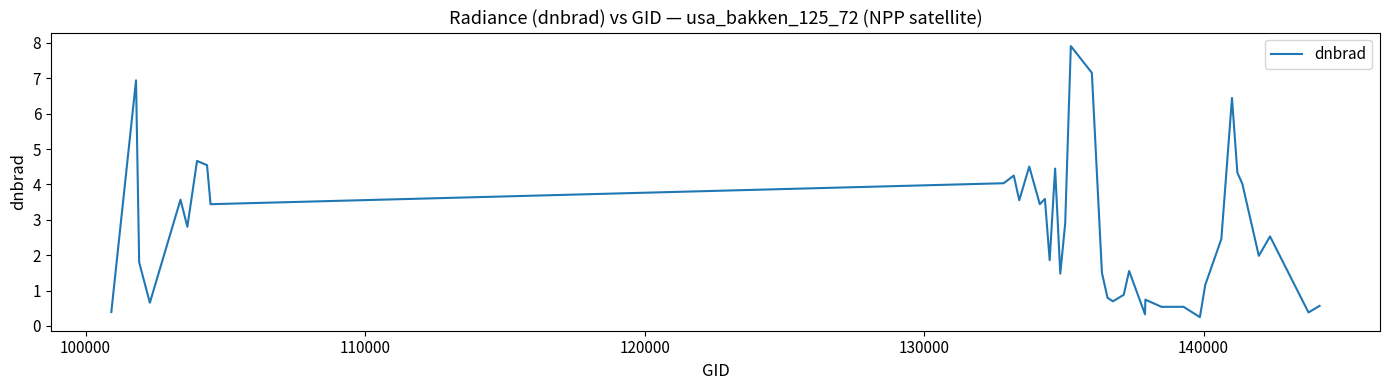

What is the greatest value displayed?

7.9